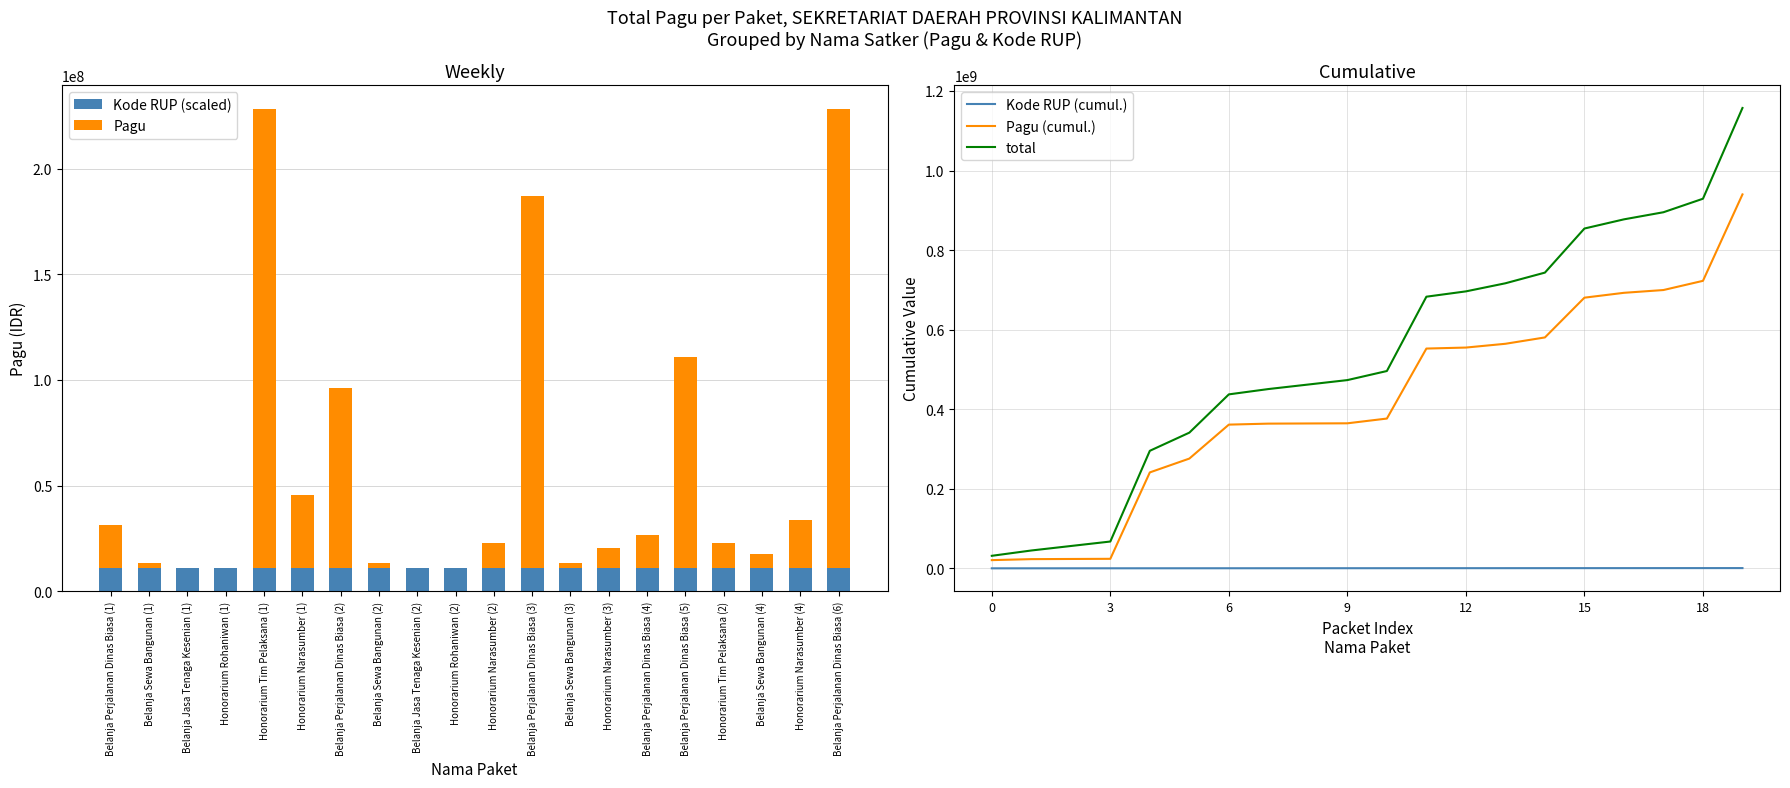

Is it true that Kode RUP (scaled) equals 5856134.8 at Belanja Perjalanan Dinas Biasa (4)?

False